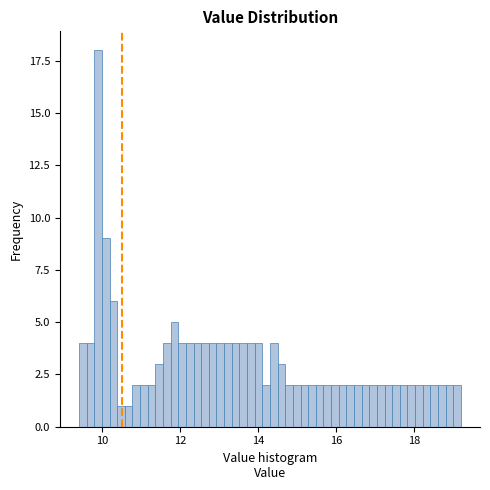

Around what value on the x-axis is the tallest bar? Give the approximate position of its centre, as read against the axis.

9.8